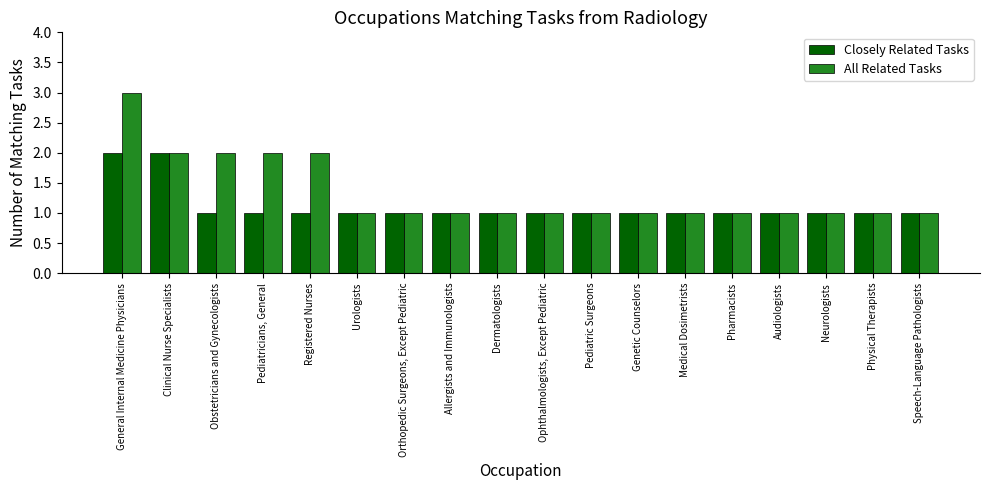

What is the difference between the maximum and second lowest values in the Closely Related Tasks series?

1